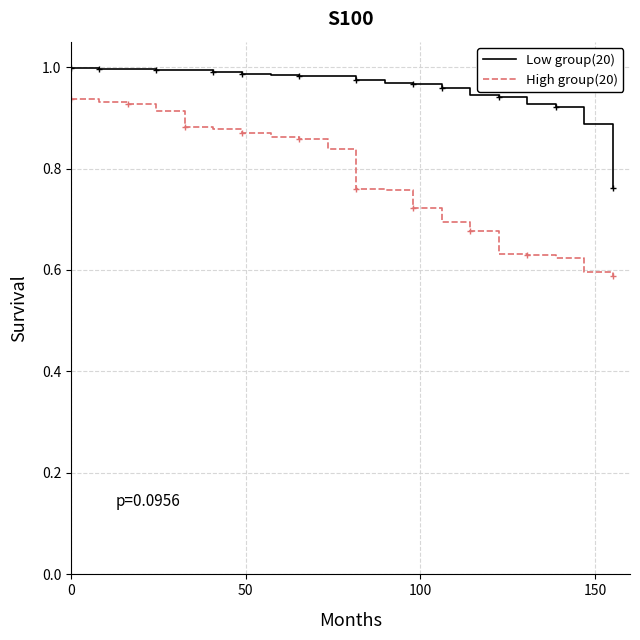

What are all the series names shown in the legend?

Low group(20), High group(20)